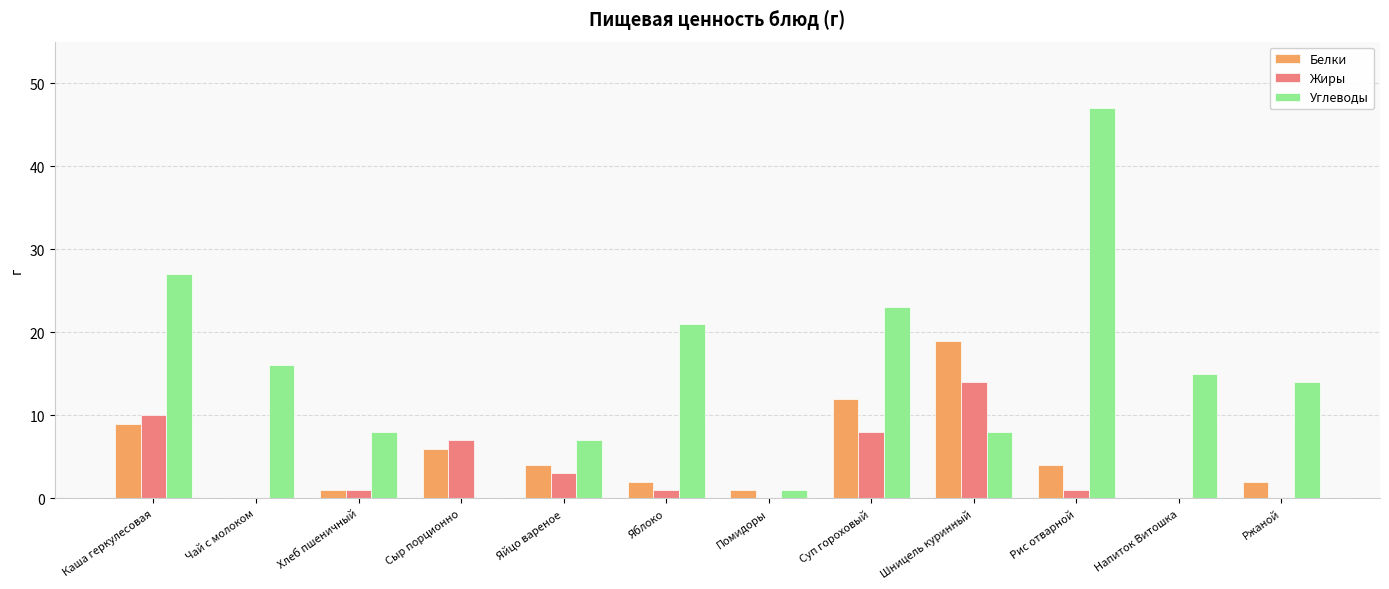

Between Яблоко and Суп гороховый, which series saw the biggest shift?

Белки